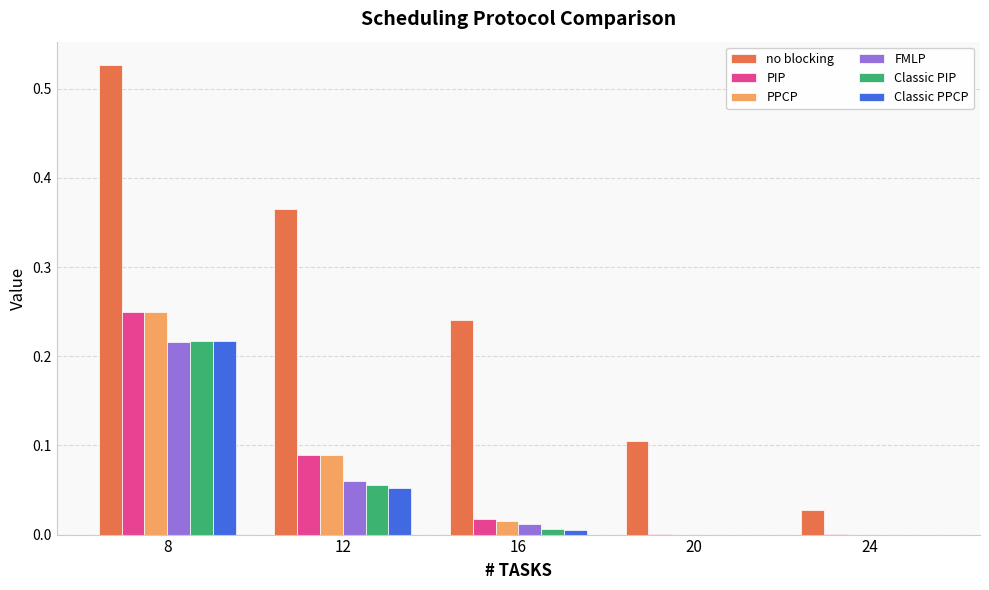

Is the value of PPCP at 16 greater than the value of Classic PPCP at 20?

Yes